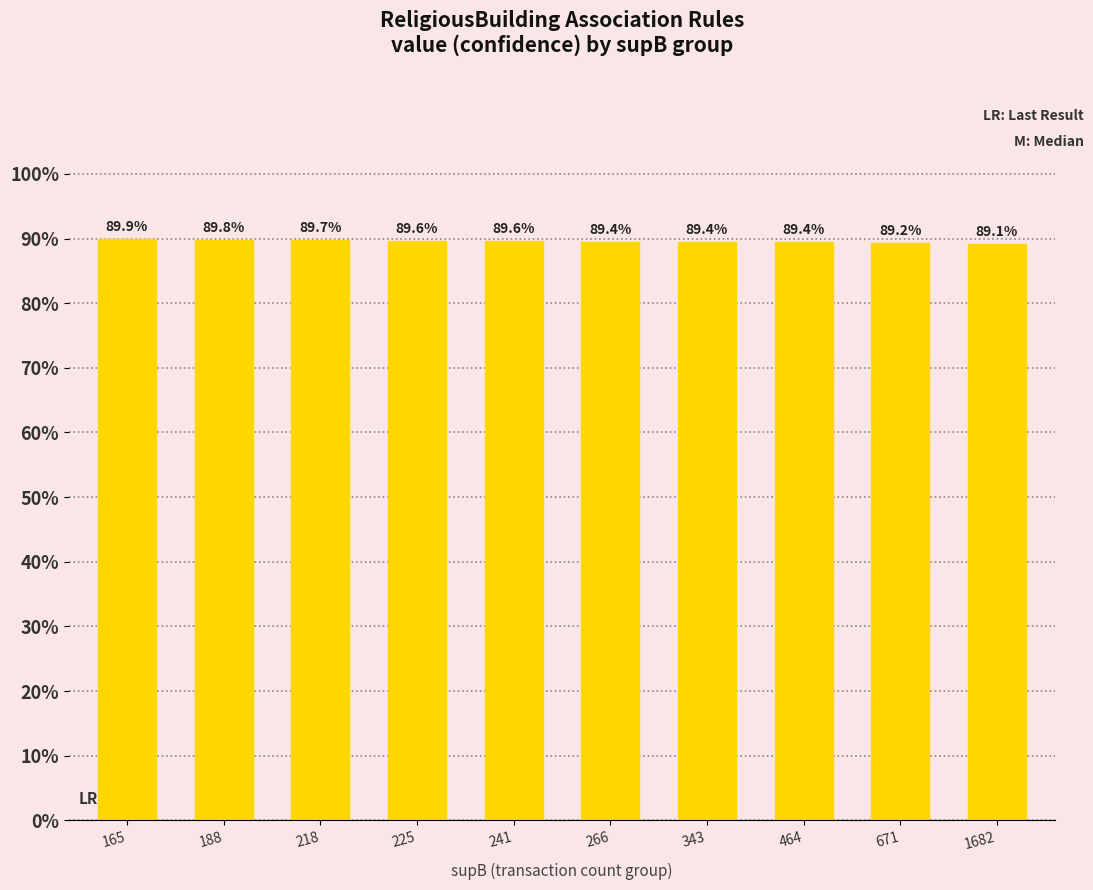

What is the greatest value displayed?

0.9